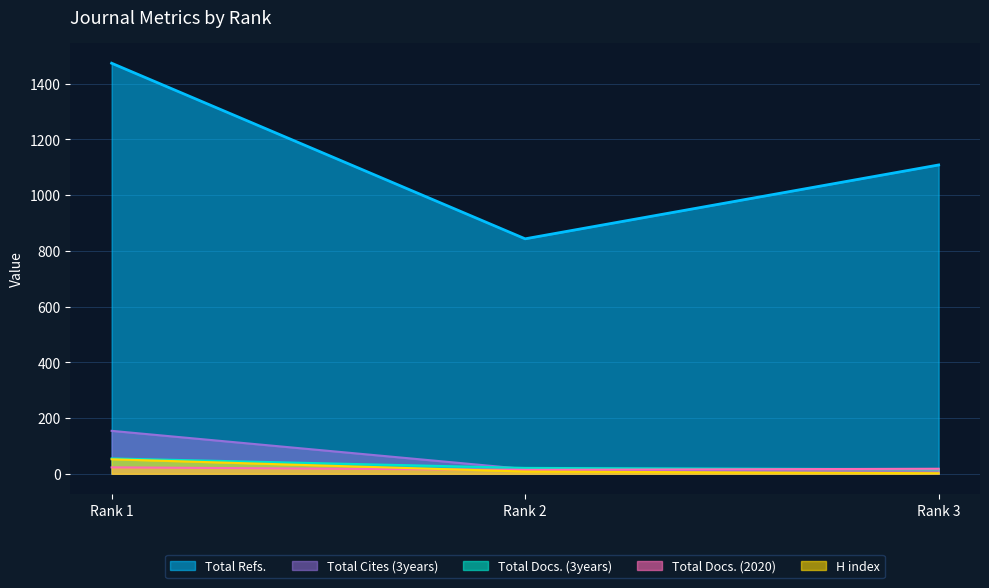

What is the difference between the Total Docs. (2020) values at Rank 2 and Rank 3?

4